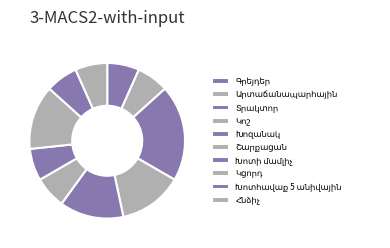

Count the number of slices in the pie.

10